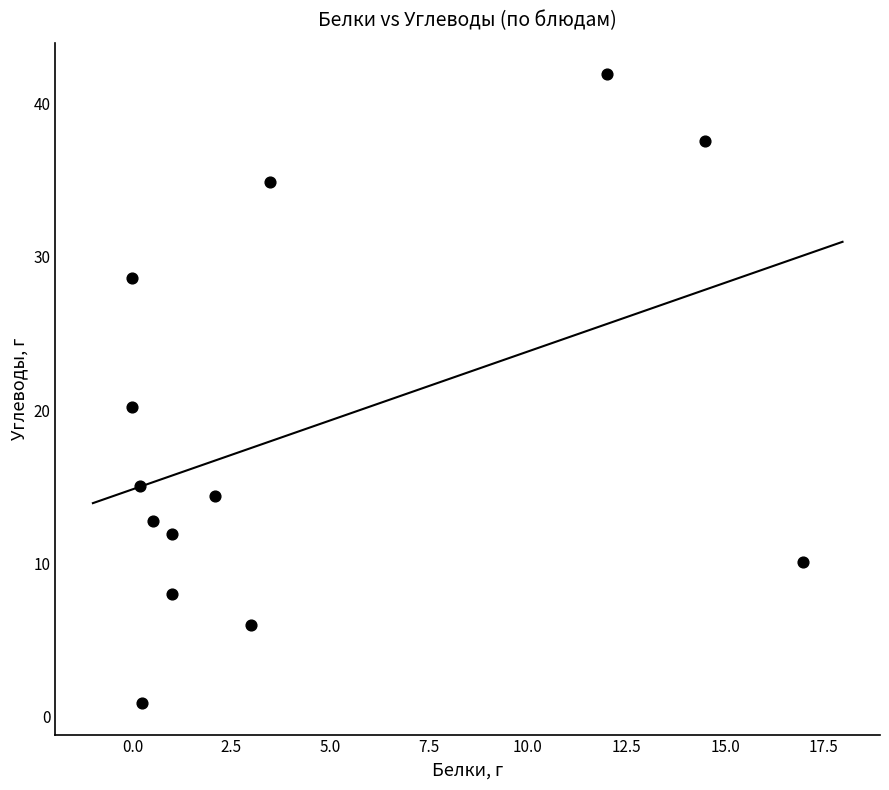

What is the range of Y values (max minus min)?

41.0